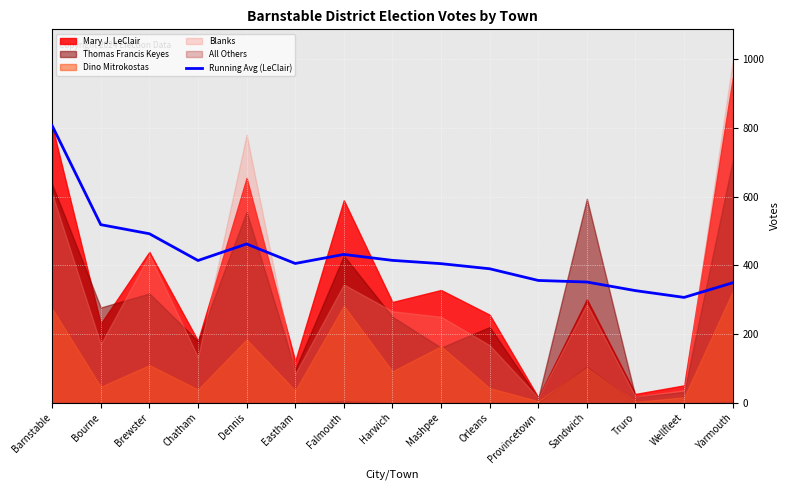

Reading right to left, list all the values displayed in this chart.

349.1	306.4	326.2	351.2	355.8	389.9	404.8	414.4	431.7	405.3	462.2	414.0	492.0	518.5	807.0